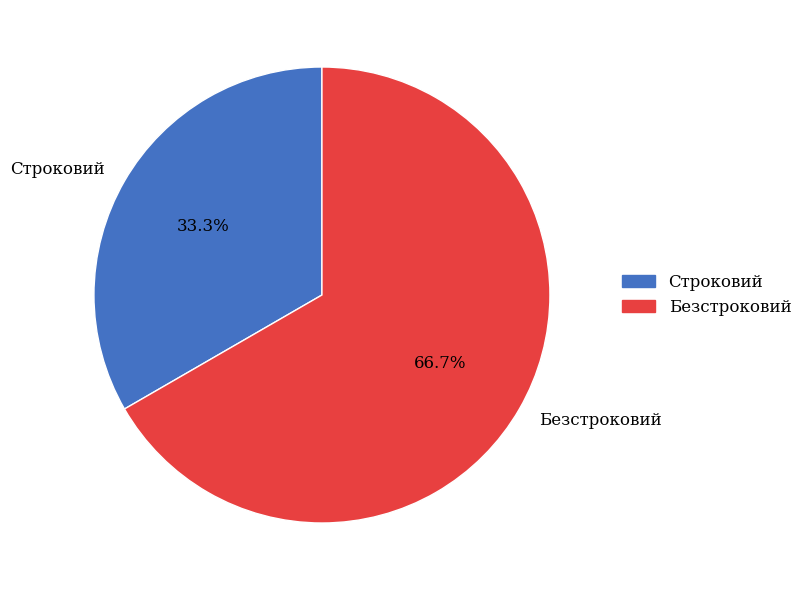

To the nearest percent, what is the difference between the largest and smallest slice percentages?

33%